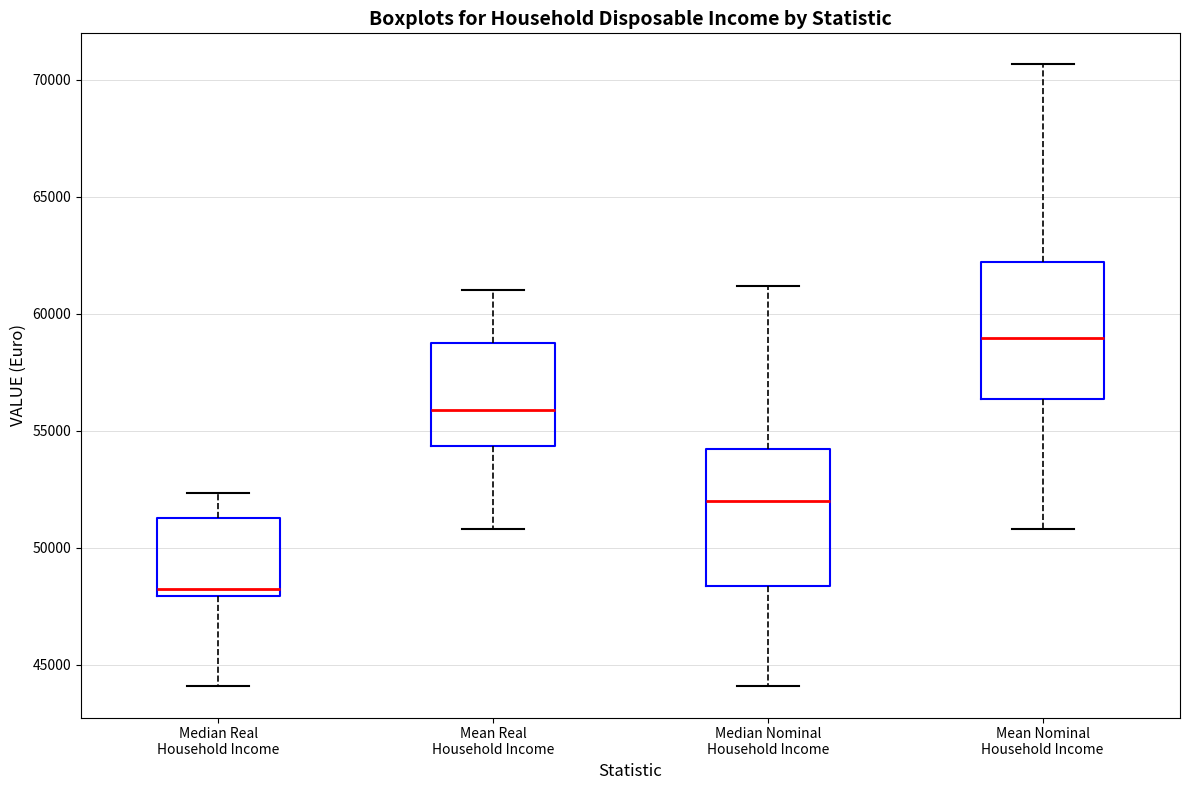

Reading left to right, transcribe this box plot: for each box, give where its median line is, the range the box spans, and where its two whiskers end, as read against the y-axis. The values are not printed on the chart, so give them approximately, as read against the axis.

Median Real Household Income: median 48000 (just above the box's lower edge), box 48000 to 51500, whiskers 44000 to 52500
Mean Real Household Income: median 56000, box 54500 to 58500, whiskers 51000 to 61000
Median Nominal Household Income: median 52000, box 48500 to 54000, whiskers 44000 to 61000
Mean Nominal Household Income: median 59000, box 56500 to 62000, whiskers 51000 to 70500